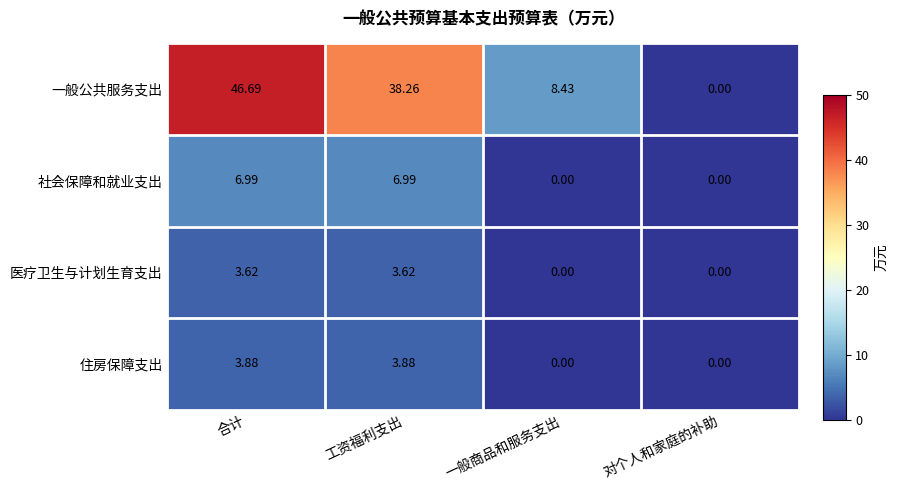

Is the value of 住房保障支出 at 合计 greater than the value of 一般公共服务支出 at 工资福利支出?

No